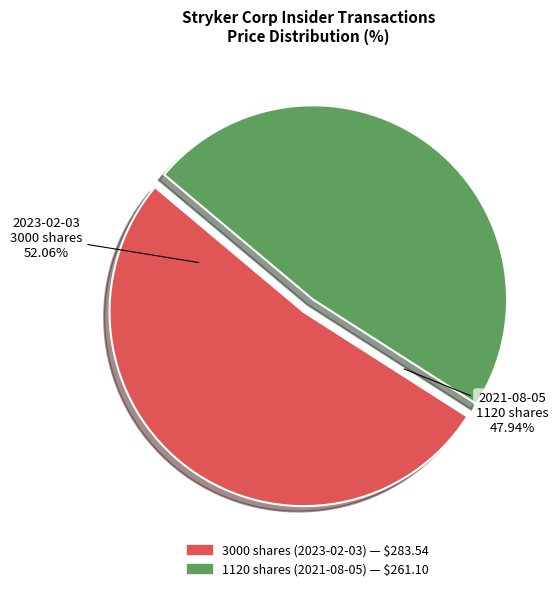

What percentage is the 3000 shares slice, to the nearest percent?

52%